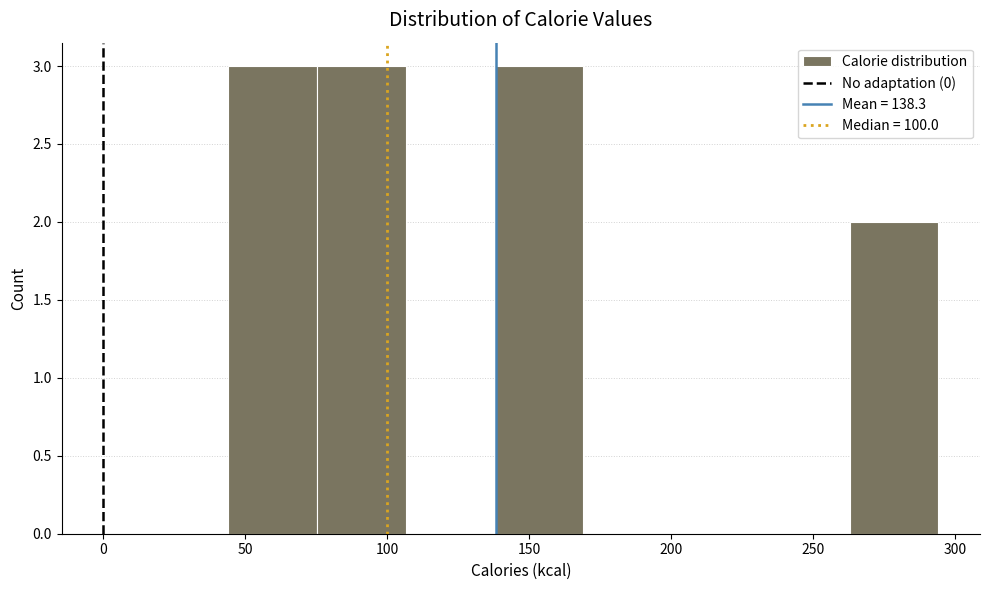

Reading left to right, transcribe this chart: for each bar, give the range it covers on the x-axis and its height. Neither the bar edges nor the heights are printed on the chart, so give them approximately, as read against the axes.

45 to 75: 3
75 to 105: 3
105 to 140: 0
140 to 170: 3
170 to 200: 0
200 to 230: 0
230 to 265: 0
265 to 295: 2